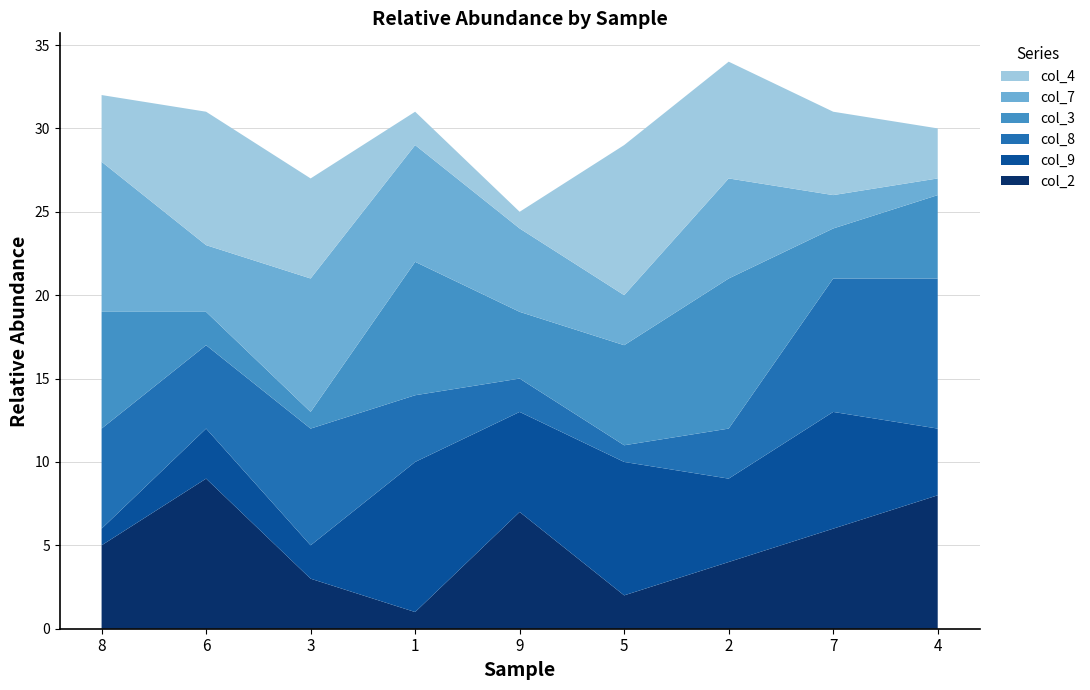

Reading left to right, extract all data points from this chart.

col_2: 5	9	3	1	7	2	4	6	8
col_9: 1	3	2	9	6	8	5	7	4
col_8: 6	5	7	4	2	1	3	8	9
col_3: 7	2	1	8	4	6	9	3	5
col_7: 9	4	8	7	5	3	6	2	1
col_4: 4	8	6	2	1	9	7	5	3